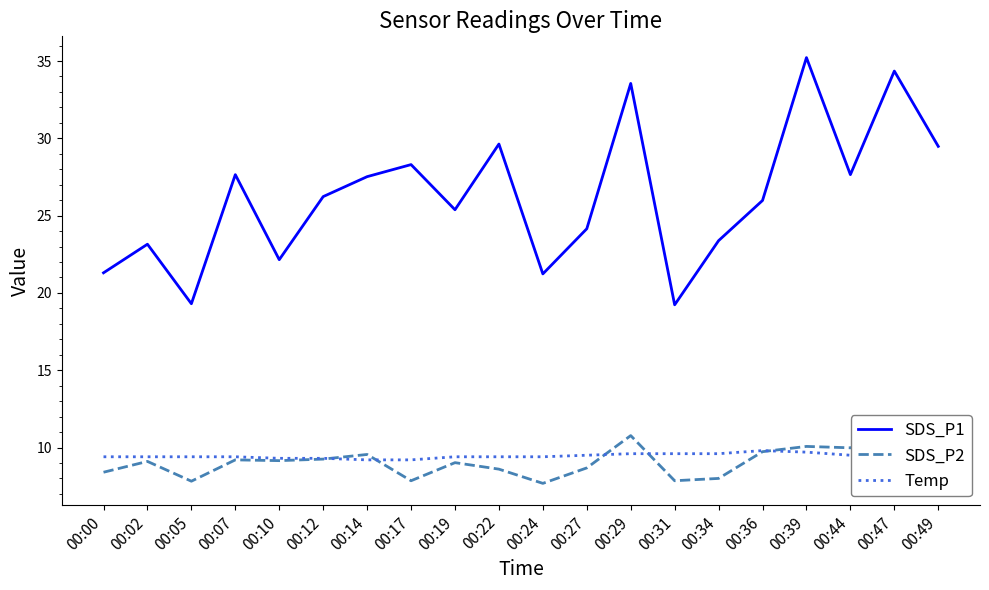

Reading left to right, extract all data points from this chart.

SDS_P1: 21.3	23.1	19.3	27.6	22.1	26.2	27.5	28.3	25.4	29.6	21.2	24.1	33.5	19.2	23.4	26.0	35.2	27.6	34.4	29.5
SDS_P2: 8.4	9.1	7.8	9.2	9.2	9.2	9.6	7.8	9.0	8.6	7.7	8.7	10.8	7.8	8.0	9.7	10.1	10.0	11.1	10.6
Temp: 9.4	9.4	9.4	9.4	9.3	9.3	9.2	9.2	9.4	9.4	9.4	9.5	9.6	9.6	9.6	9.8	9.7	9.5	9.4	9.3